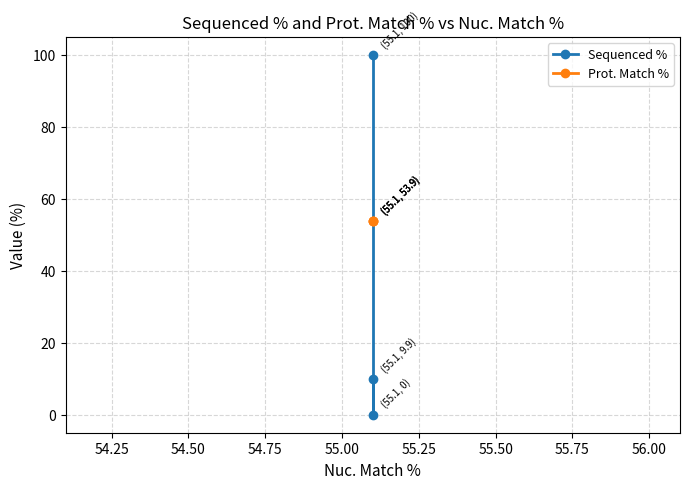

What is the difference between the maximum and minimum values in the Sequenced % series?

100.0